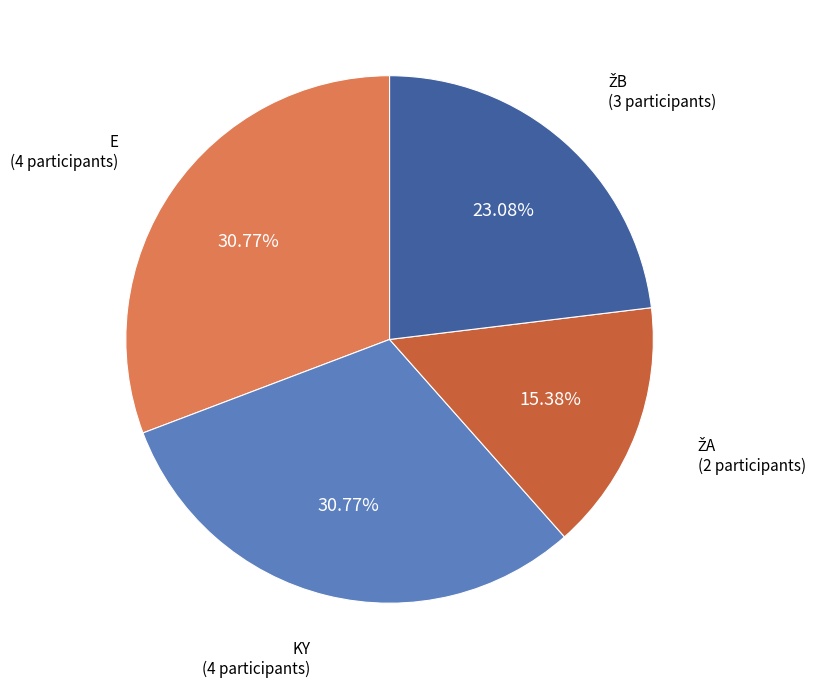

Does KY account for over 50% of the chart?

No